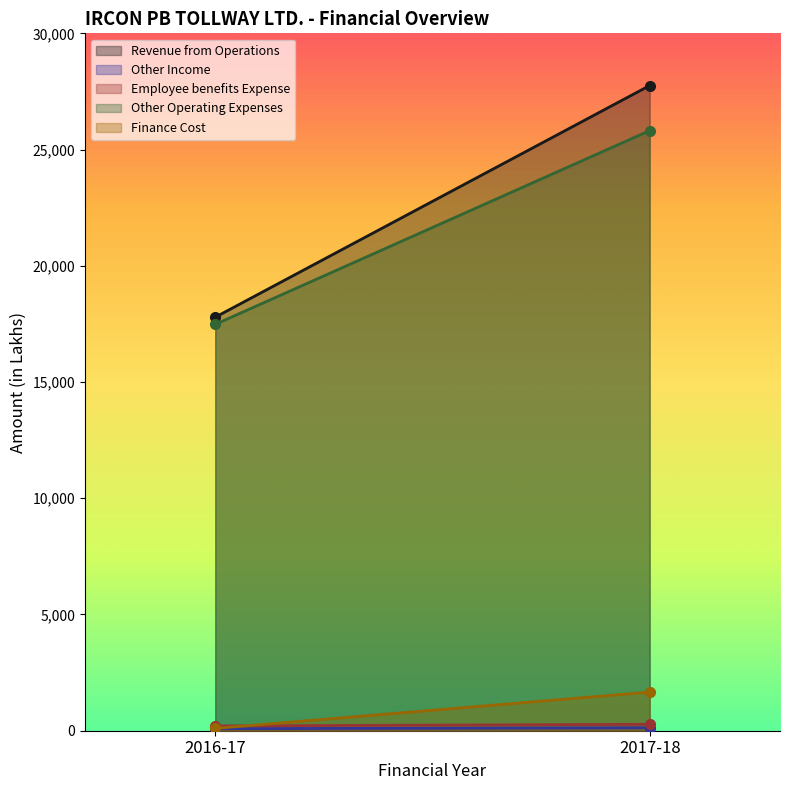

What is the approximate value of Other Operating Expenses at 2017-18?

25815